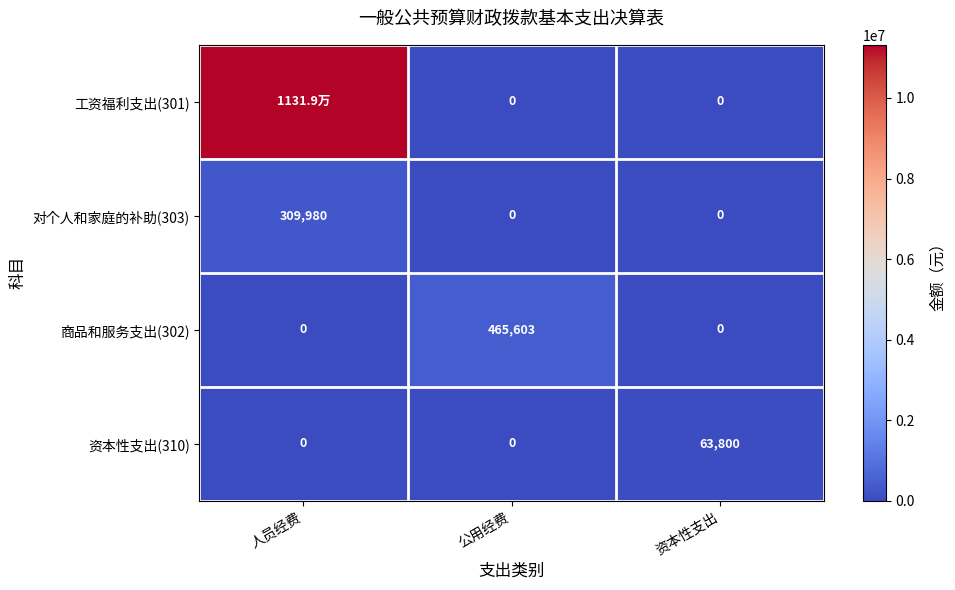

At how many categories does at least one series exceed 2422662?

1